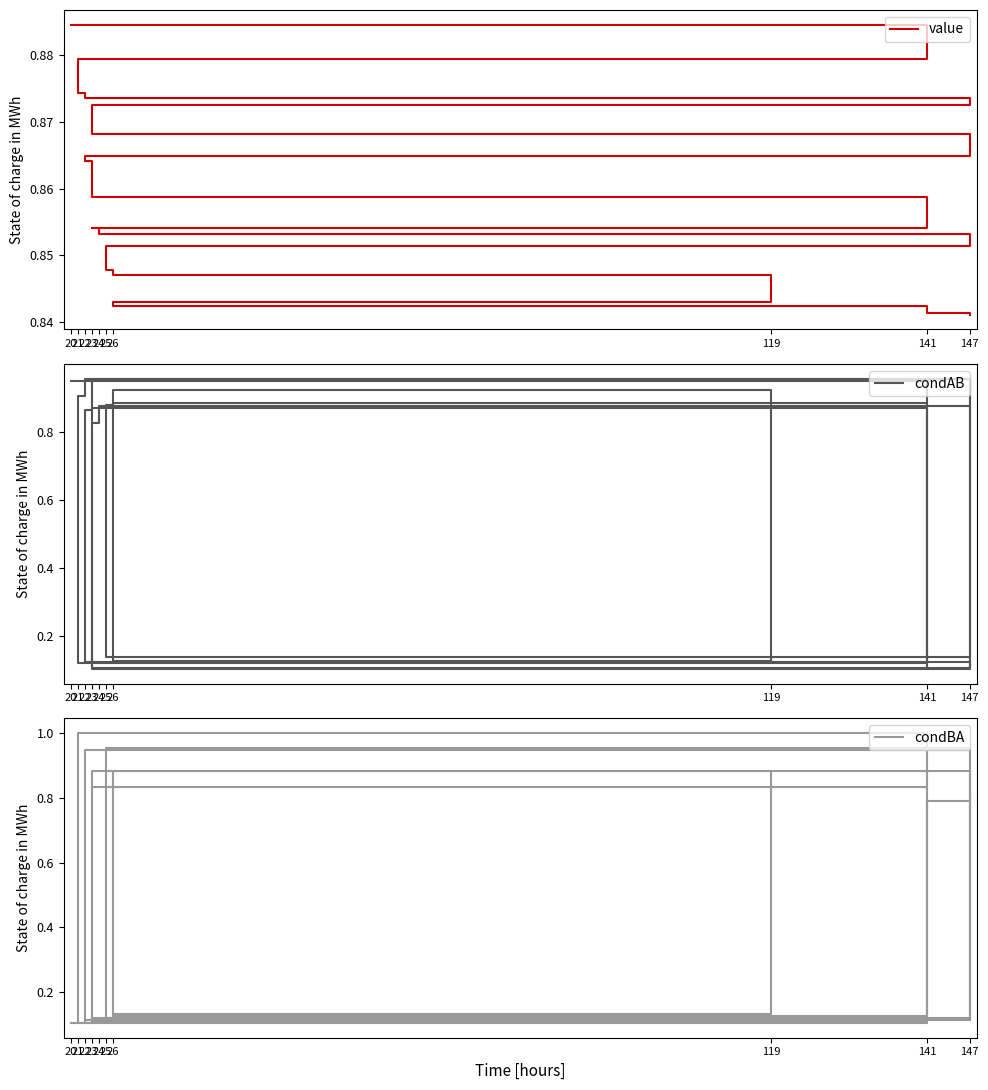

True or false: value has a value of 0.9 at 141.

True